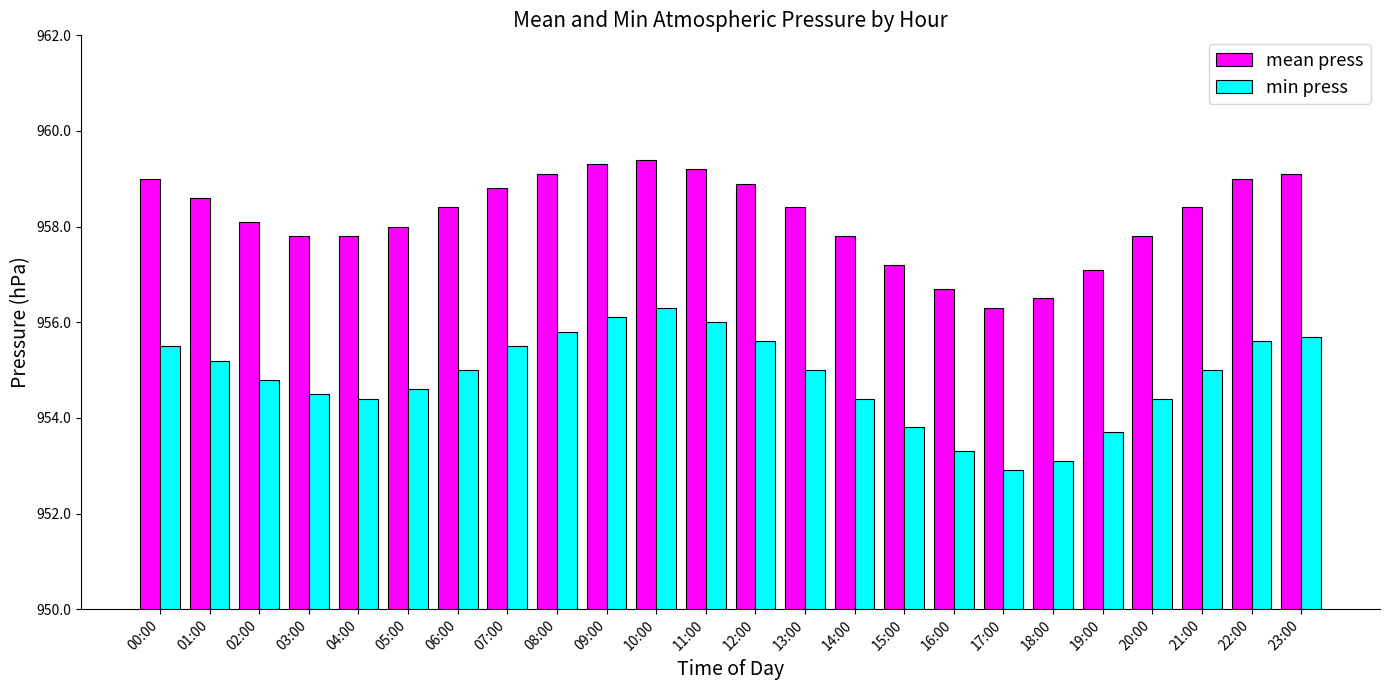

Reading right to left, extract all data points from this chart.

mean press: 959.1	959.0	958.4	957.8	957.1	956.5	956.3	956.7	957.2	957.8	958.4	958.9	959.2	959.4	959.3	959.1	958.8	958.4	958.0	957.8	957.8	958.1	958.6	959.0
min press: 955.7	955.6	955.0	954.4	953.7	953.1	952.9	953.3	953.8	954.4	955.0	955.6	956.0	956.3	956.1	955.8	955.5	955.0	954.6	954.4	954.5	954.8	955.2	955.5